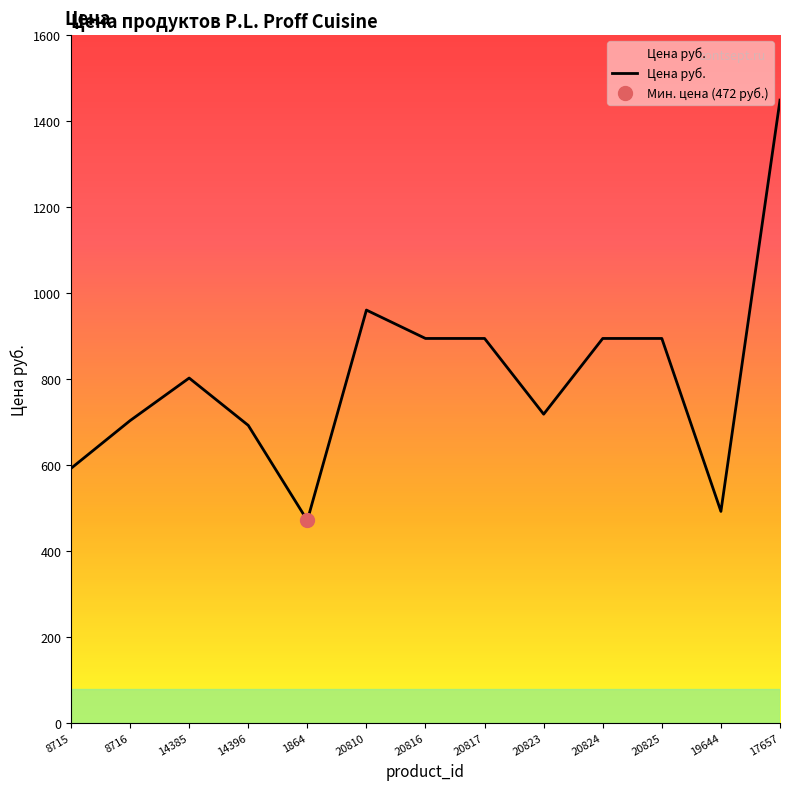

Reading left to right, list all the values displayed in this chart.

593	704	803	693	472	961	895	895	719	895	895	493	1449